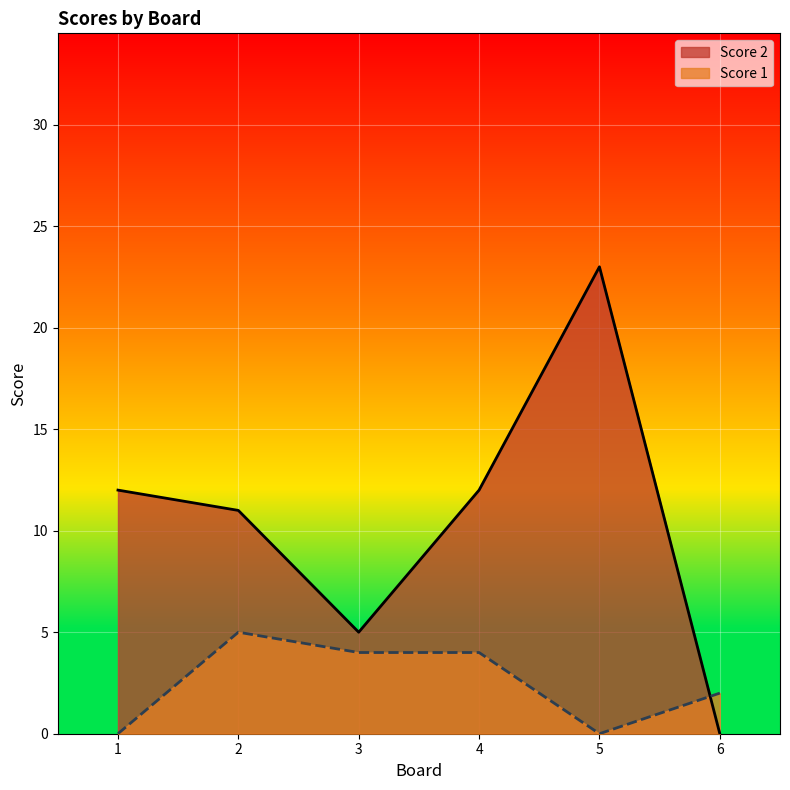

Is it true that Score 1 equals 4 at 4?

True